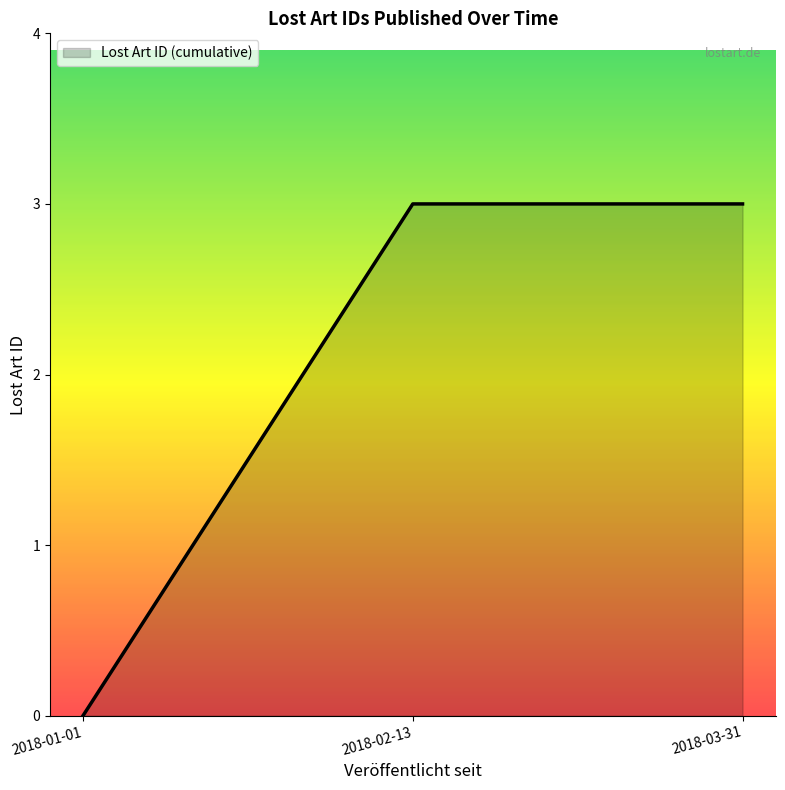

What is the change in value from 2018-01-01 to 2018-03-31?

+3